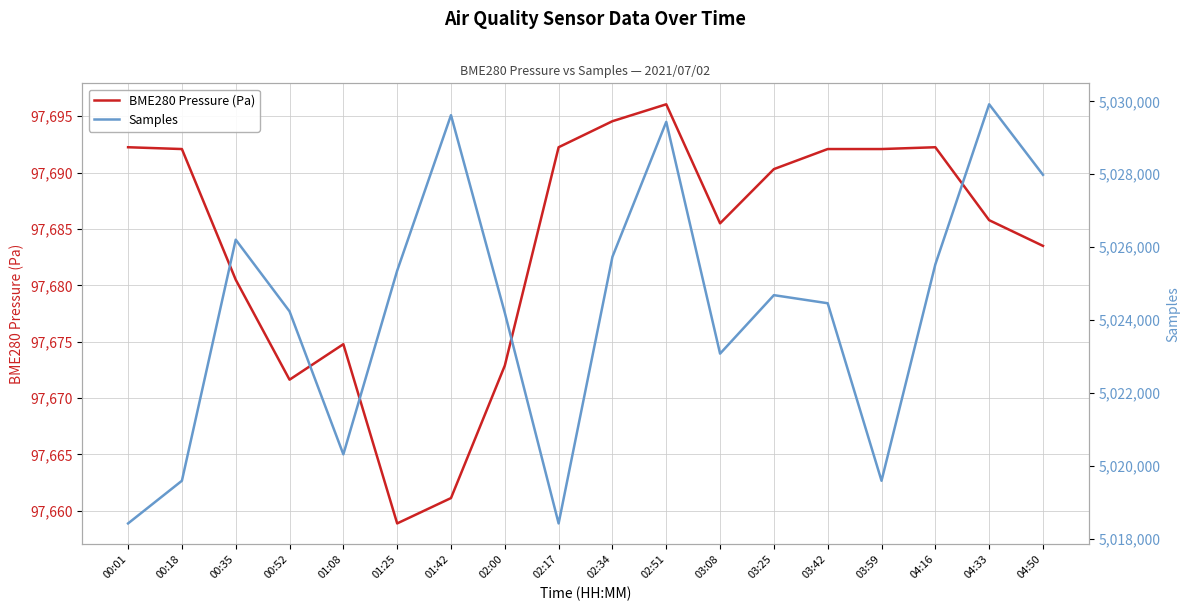

At 04:16, list the series in order from largest to smallest.

Samples, BME280 Pressure (Pa)